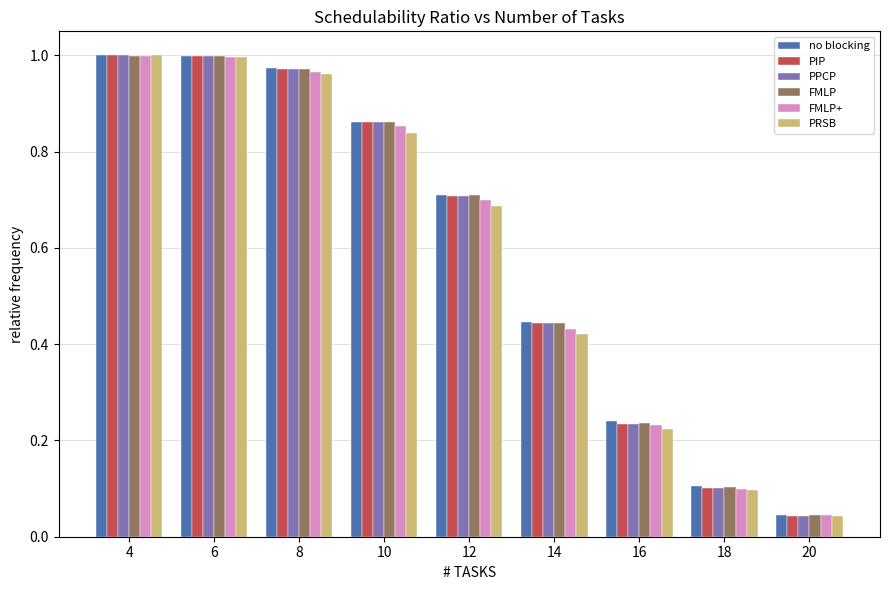

What is the sum of all FMLP values?

5.4